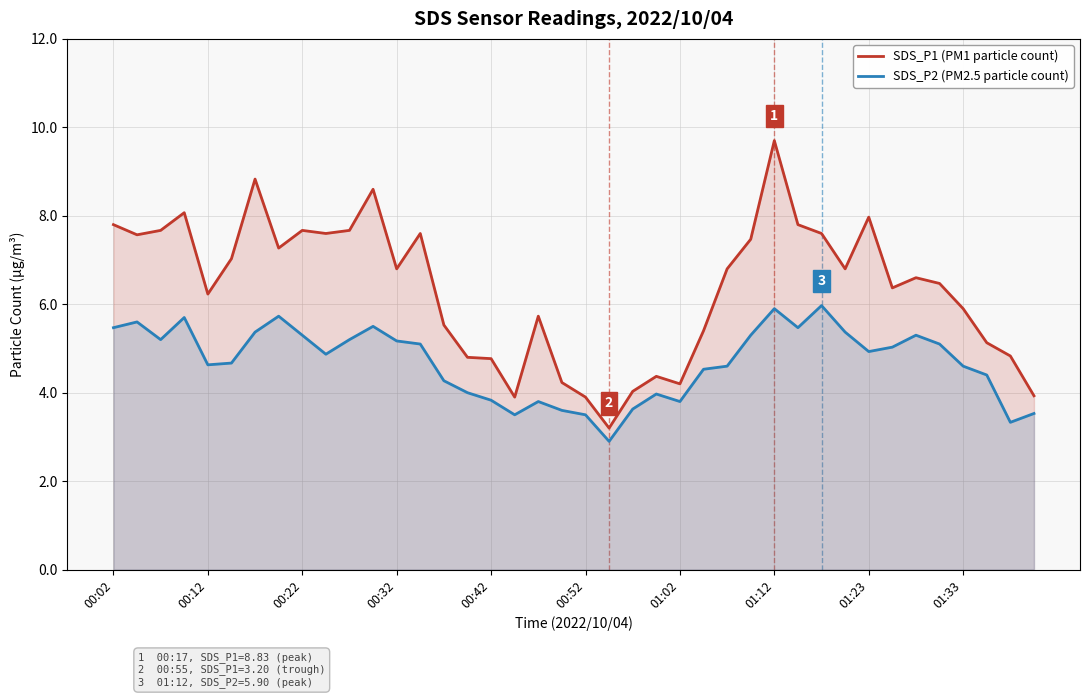

Which series has the largest total across all categories?

SDS_P1 (PM1 particle count)